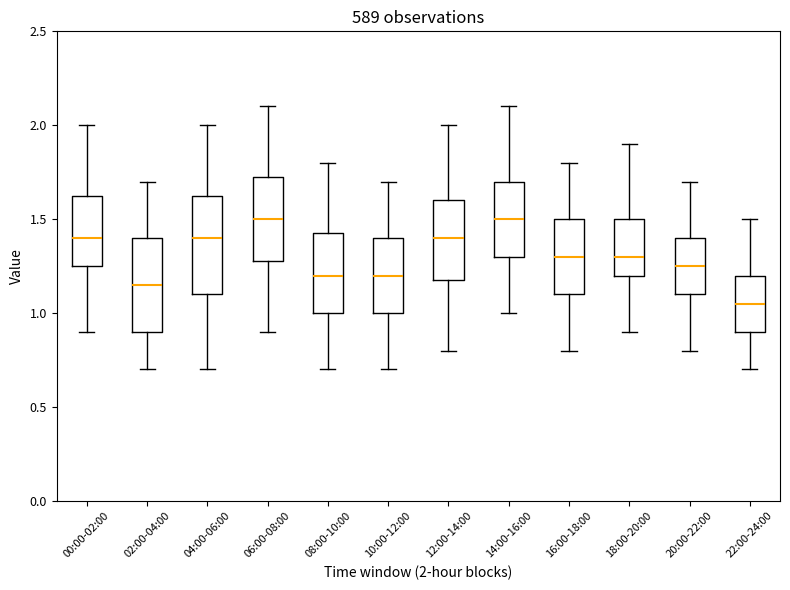

Where does the upper whisker of the box for 08:00-10:00 end on the y-axis? The values are not printed on the chart, so give them approximately, as read against the axis.

1.80